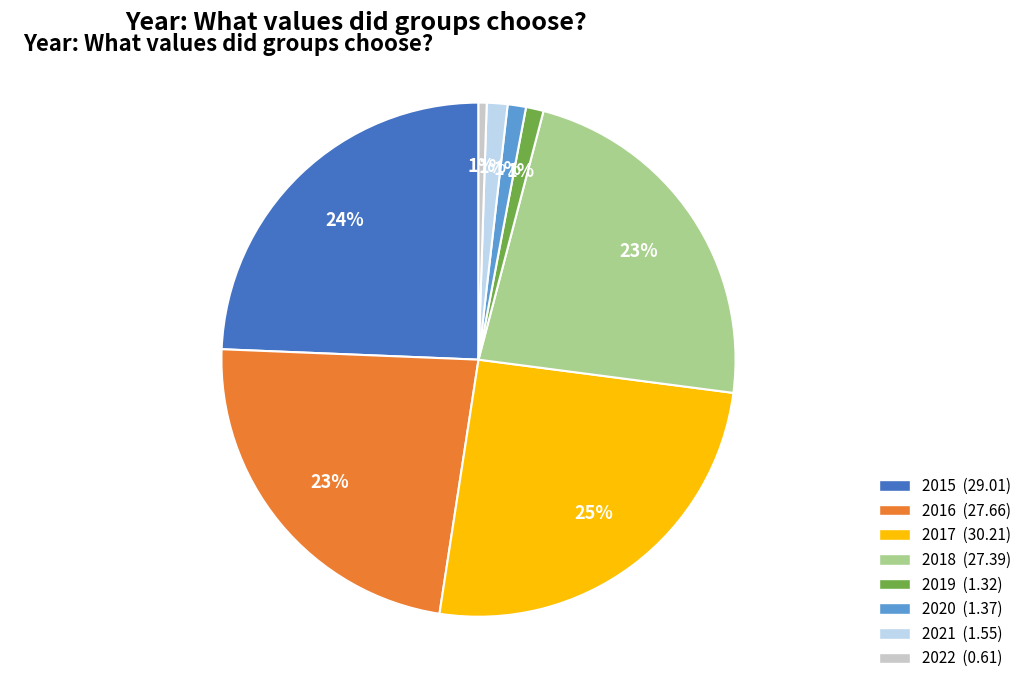

To the nearest percent, what is the combined percentage of 2021 and 2022?

2%